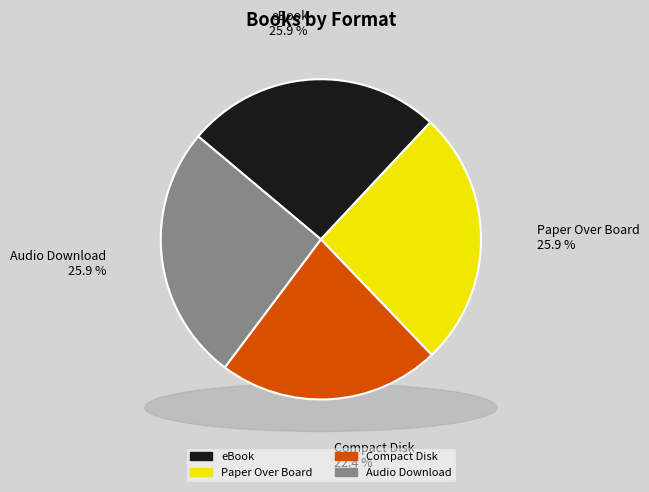

To the nearest percent, what is the average slice percentage?

25%